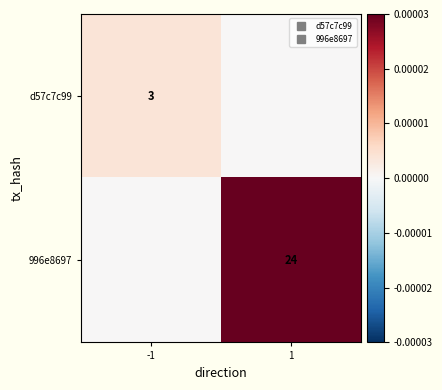

Which has a higher value, 1 or -1?

-1